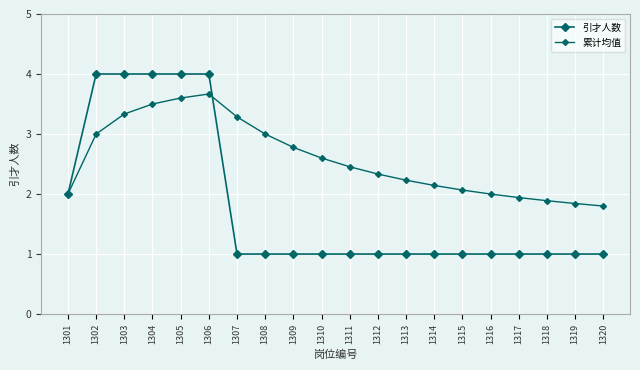

Rank the series by their maximum value, from lowest to highest.

累计均值, 引才人数